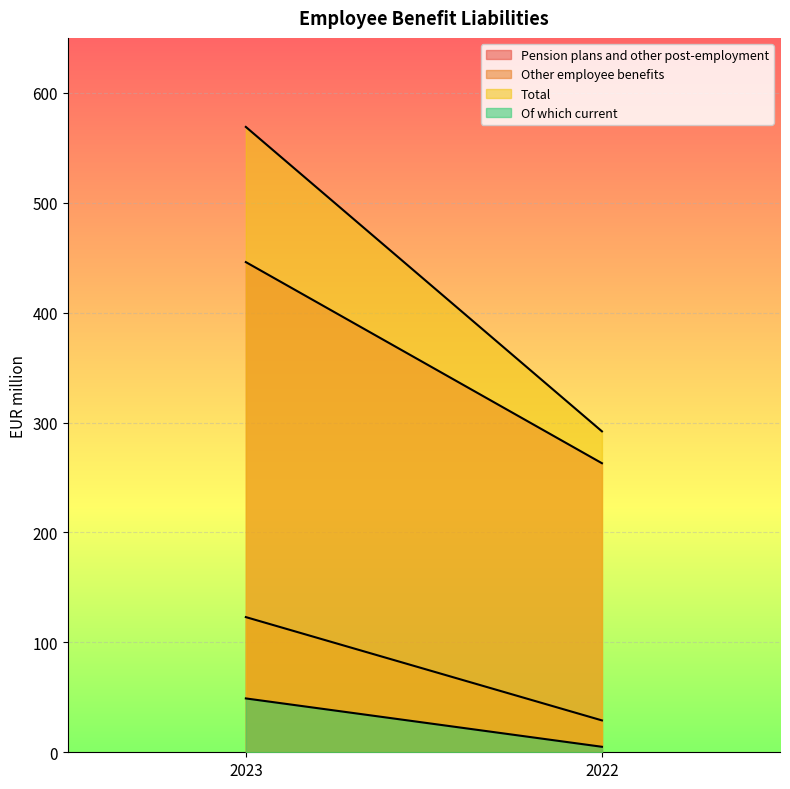

Which category has the highest value in the Total series?

2023